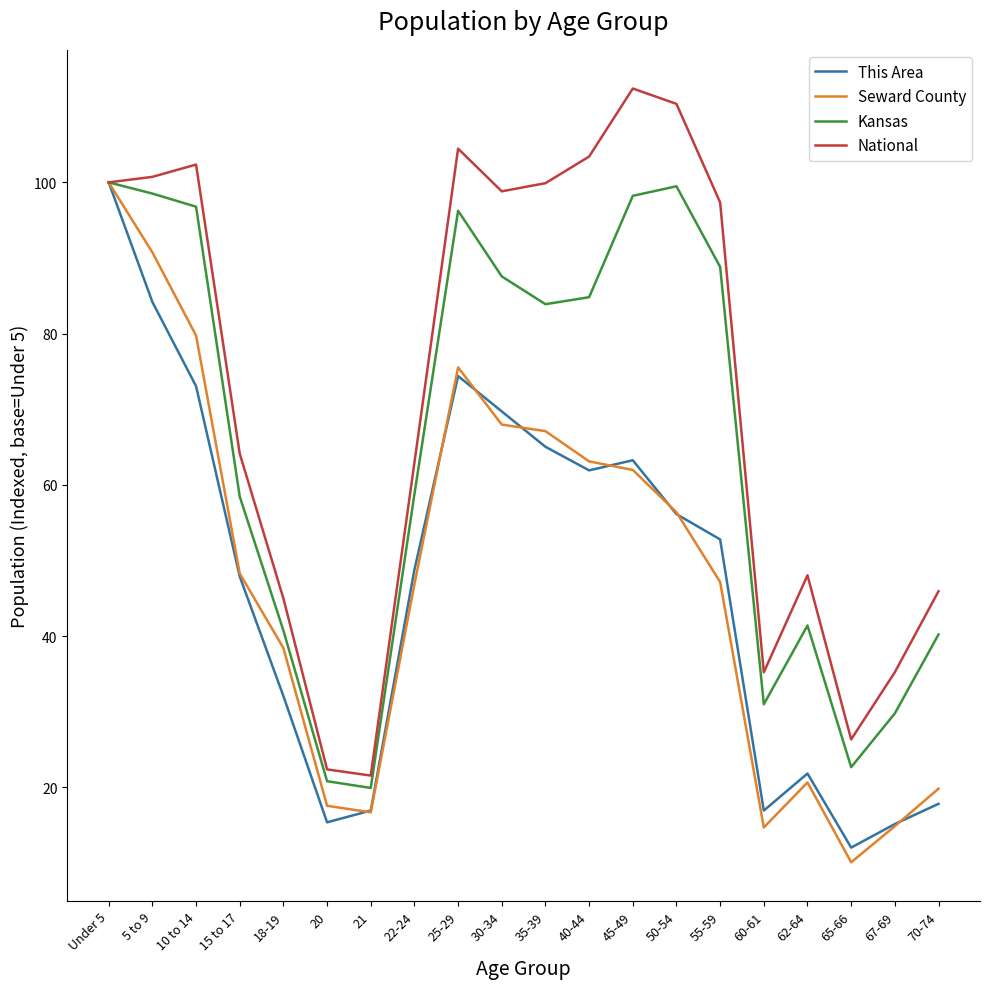

What is the average value of the Kansas series?

64.9